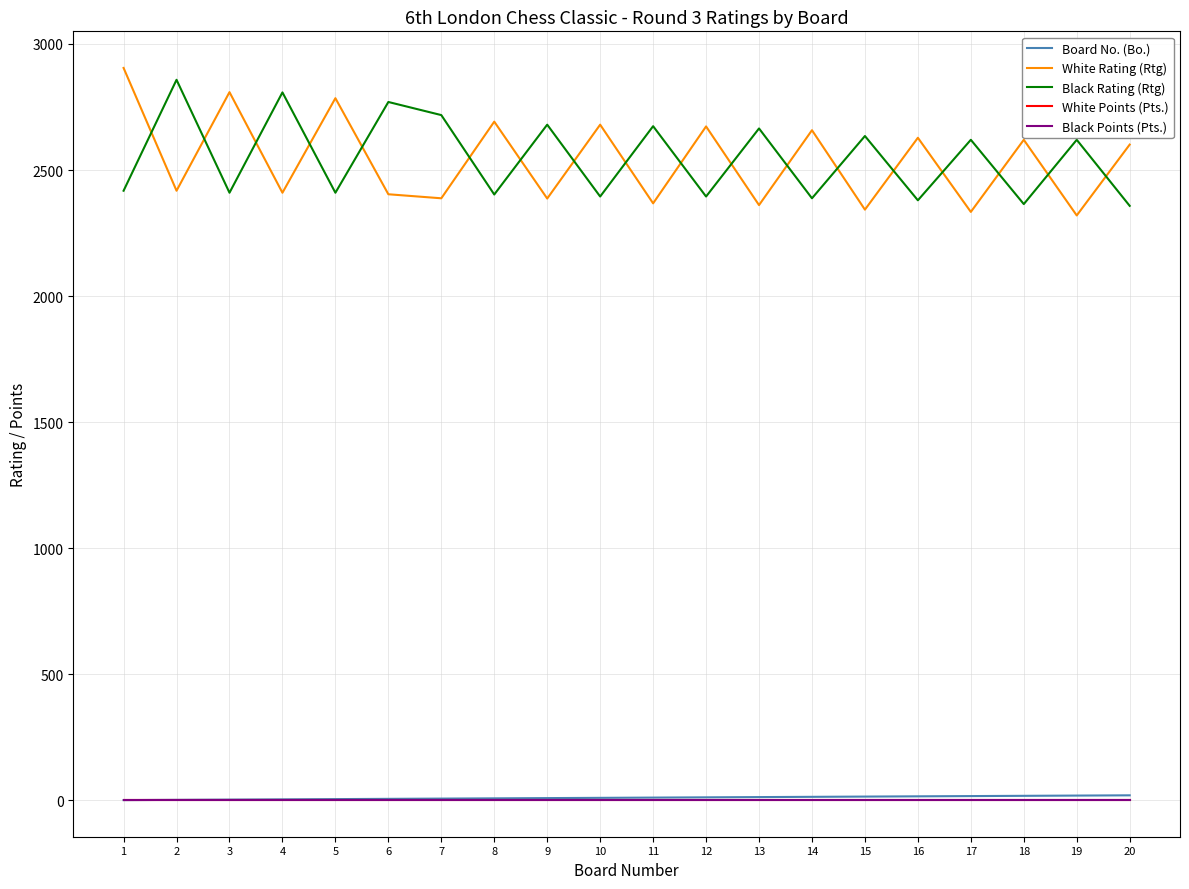

Is this an area chart (filled region under the line)?

No